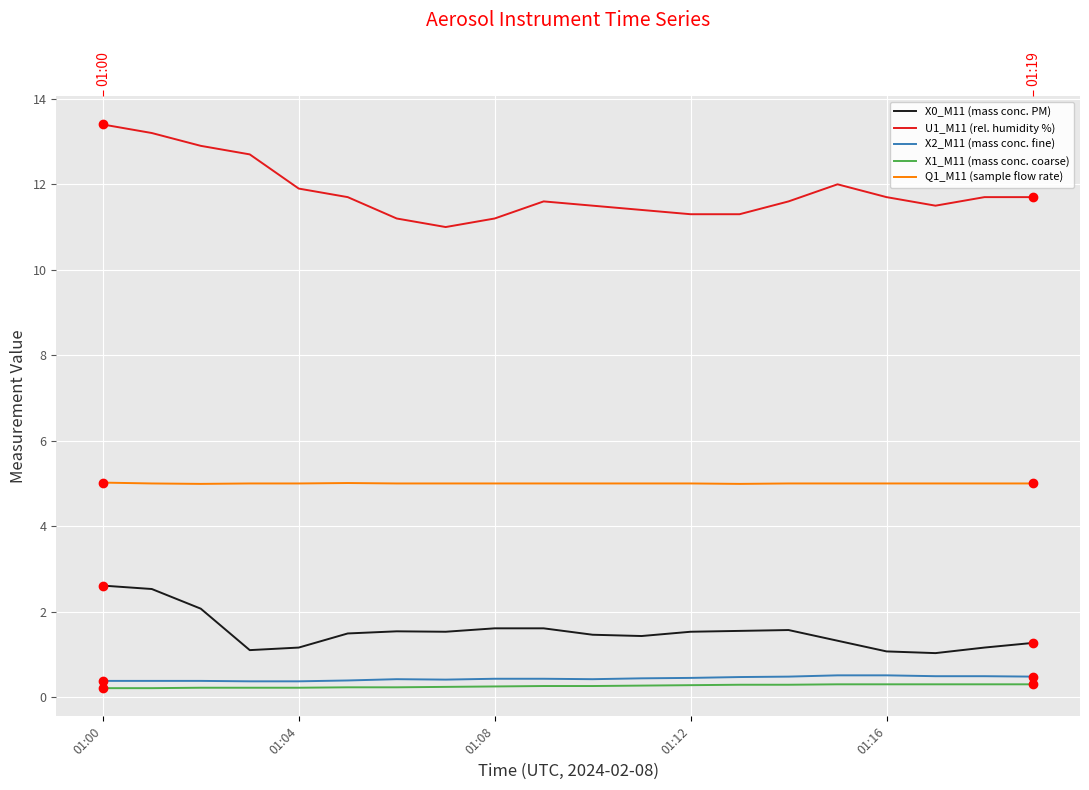

What is the sum of the X1_M11 (mass conc. coarse) values at 18 and 17?

0.6